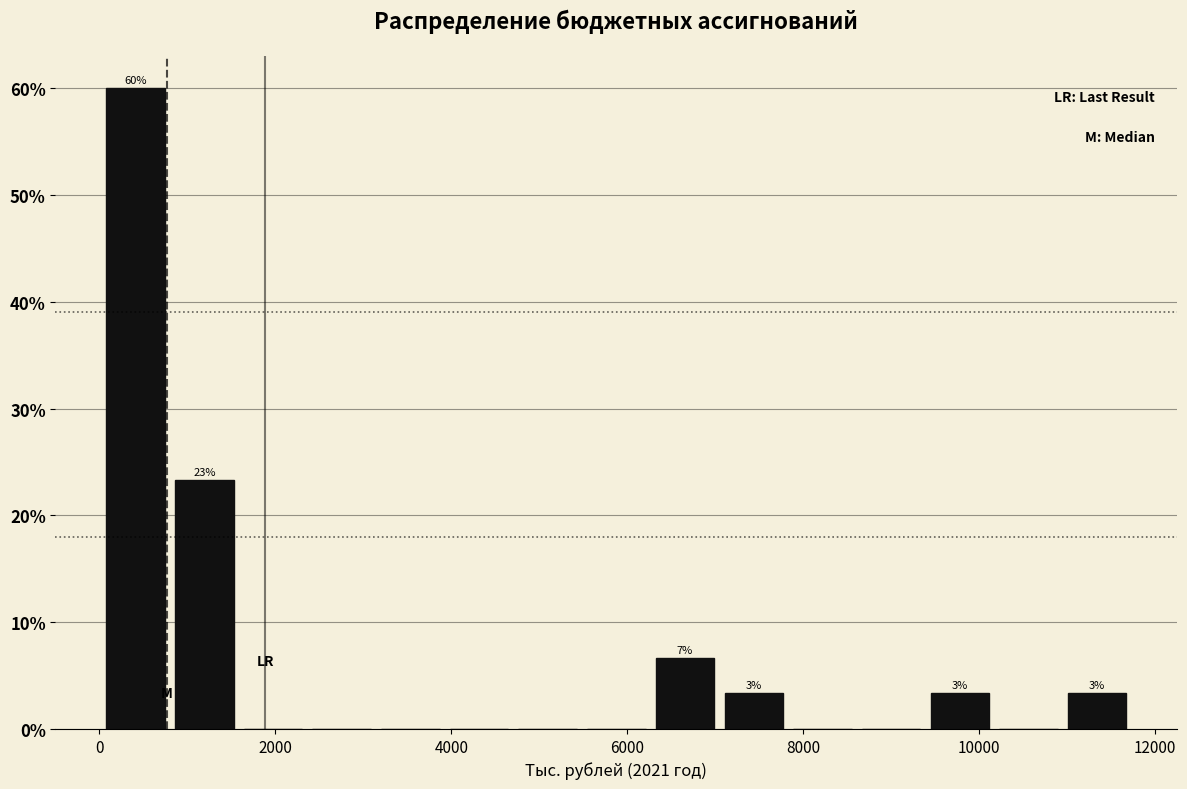

Around what value on the x-axis is the tallest bar? Give the approximate position of its centre, as read against the axis.

400